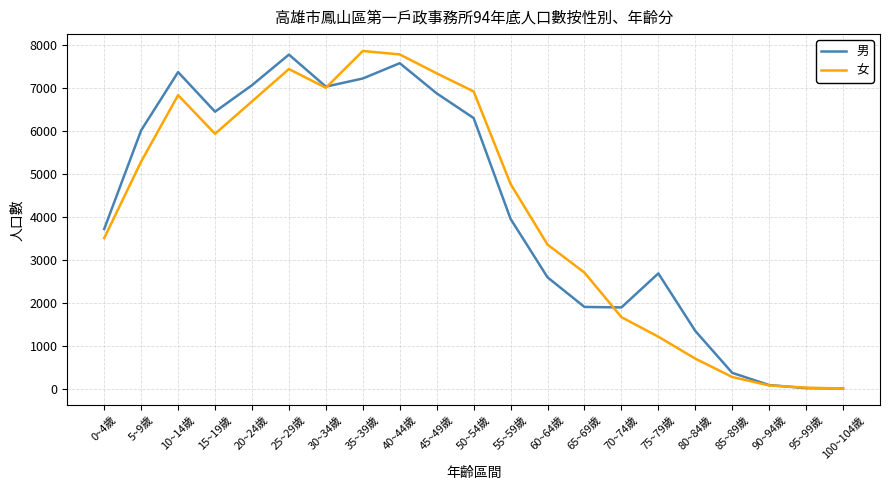

The value of 女 at 15~19歲 is 5927. True or false?

True